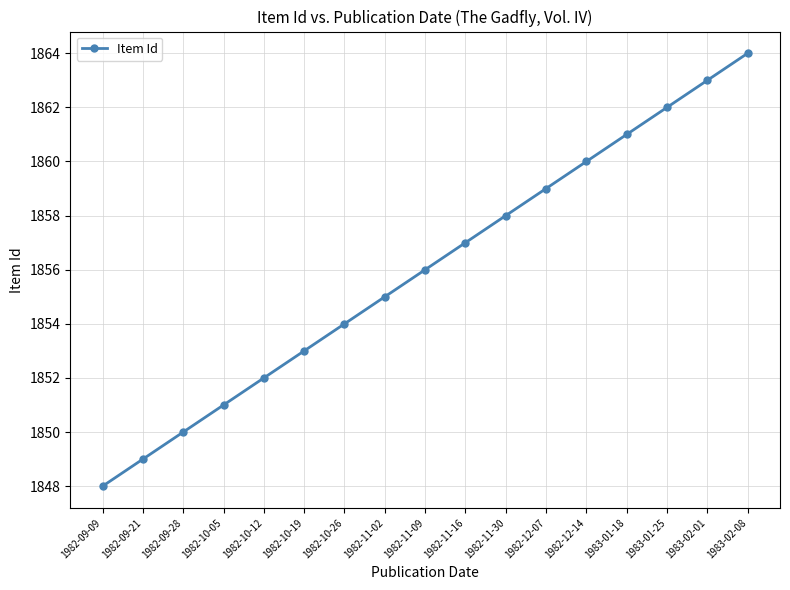

Between 1982-10-26 and 1982-11-30, which is larger?

1982-11-30